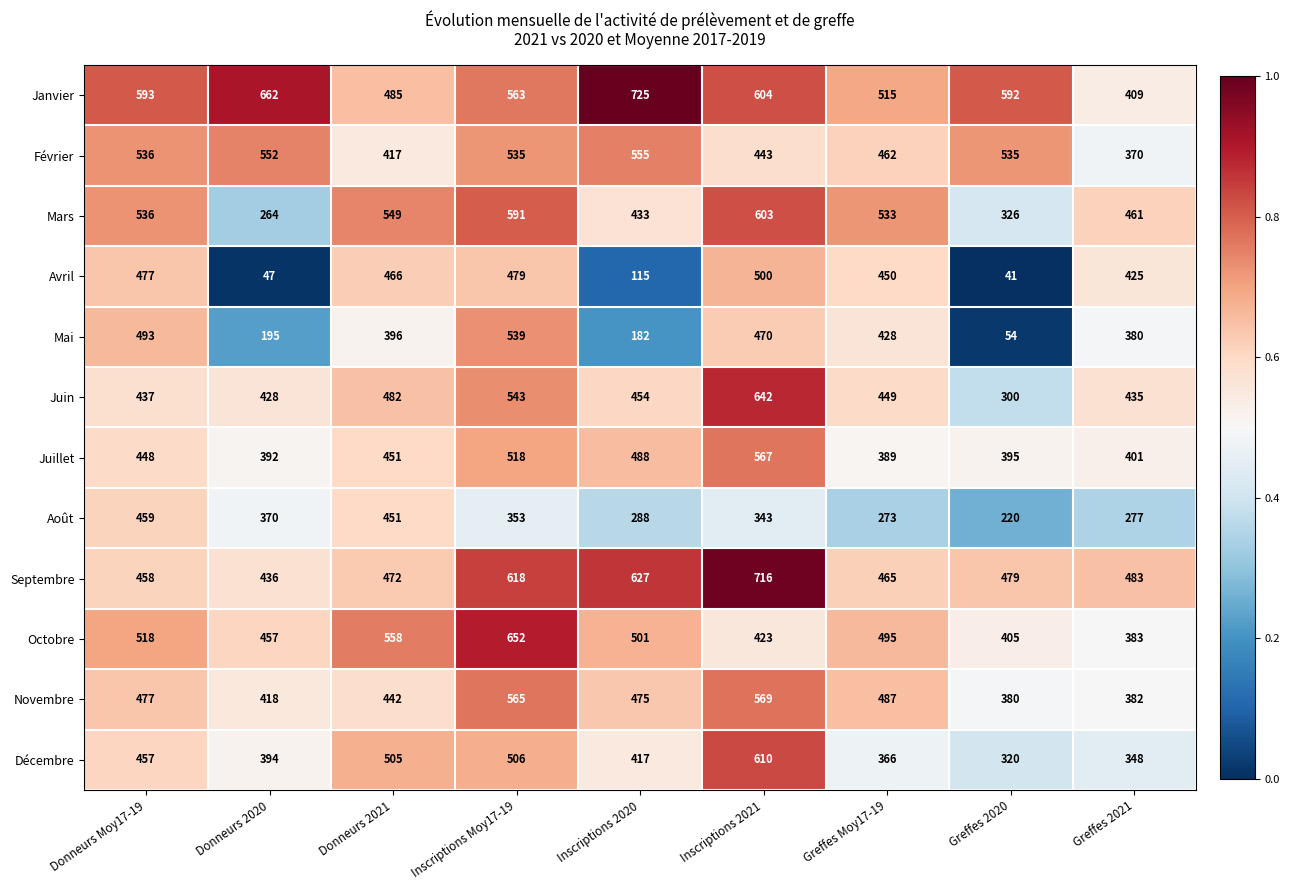

What is the difference between the highest and lowest values at Greffes 2021?

206